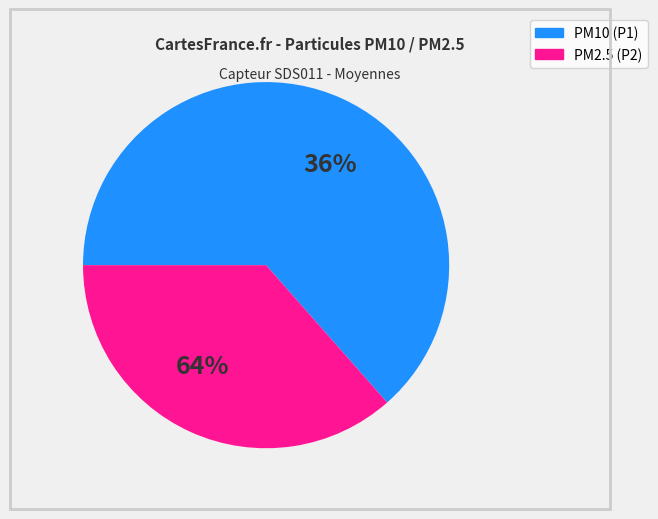

What percentage do SDS_P1 and SDS_P2 together represent?

100.0%